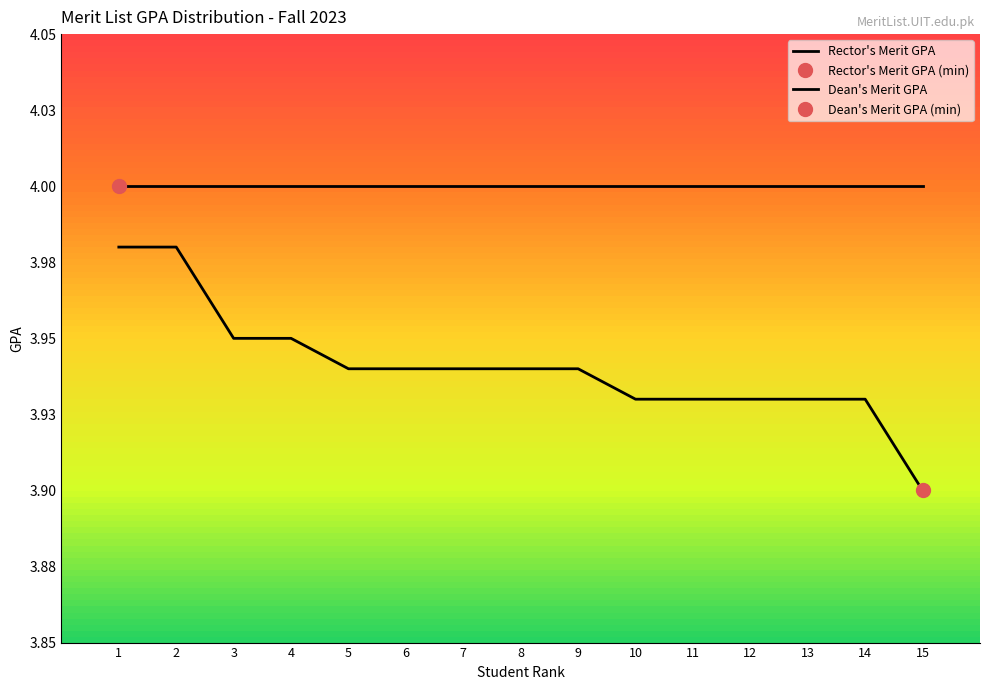

Between 6 and 13, which is larger?

6